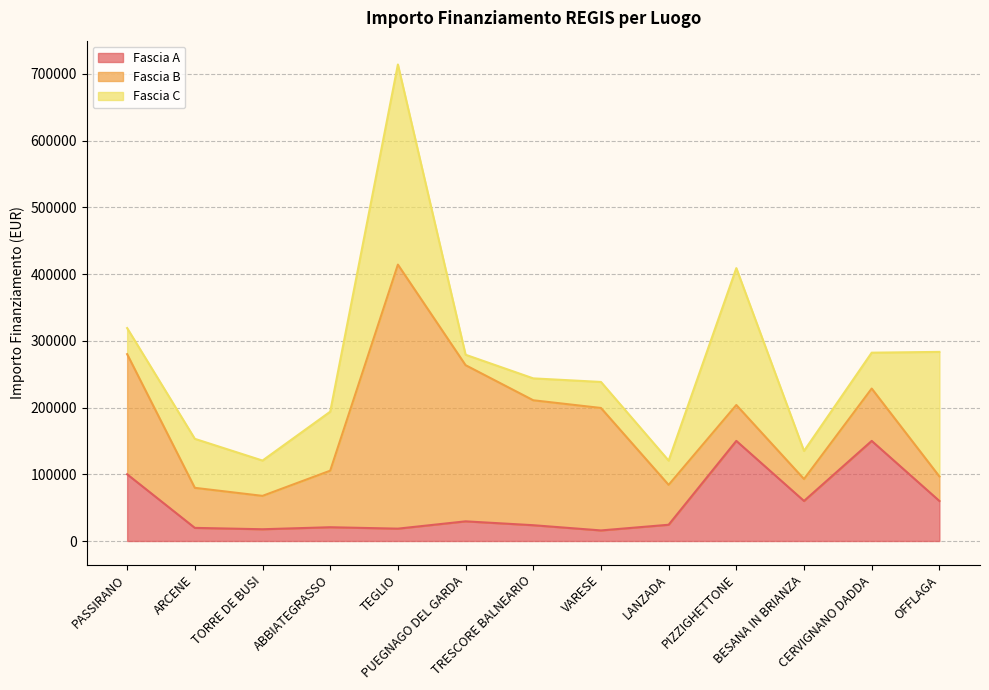

What are all the series names shown in the legend?

Fascia A, Fascia B, Fascia C